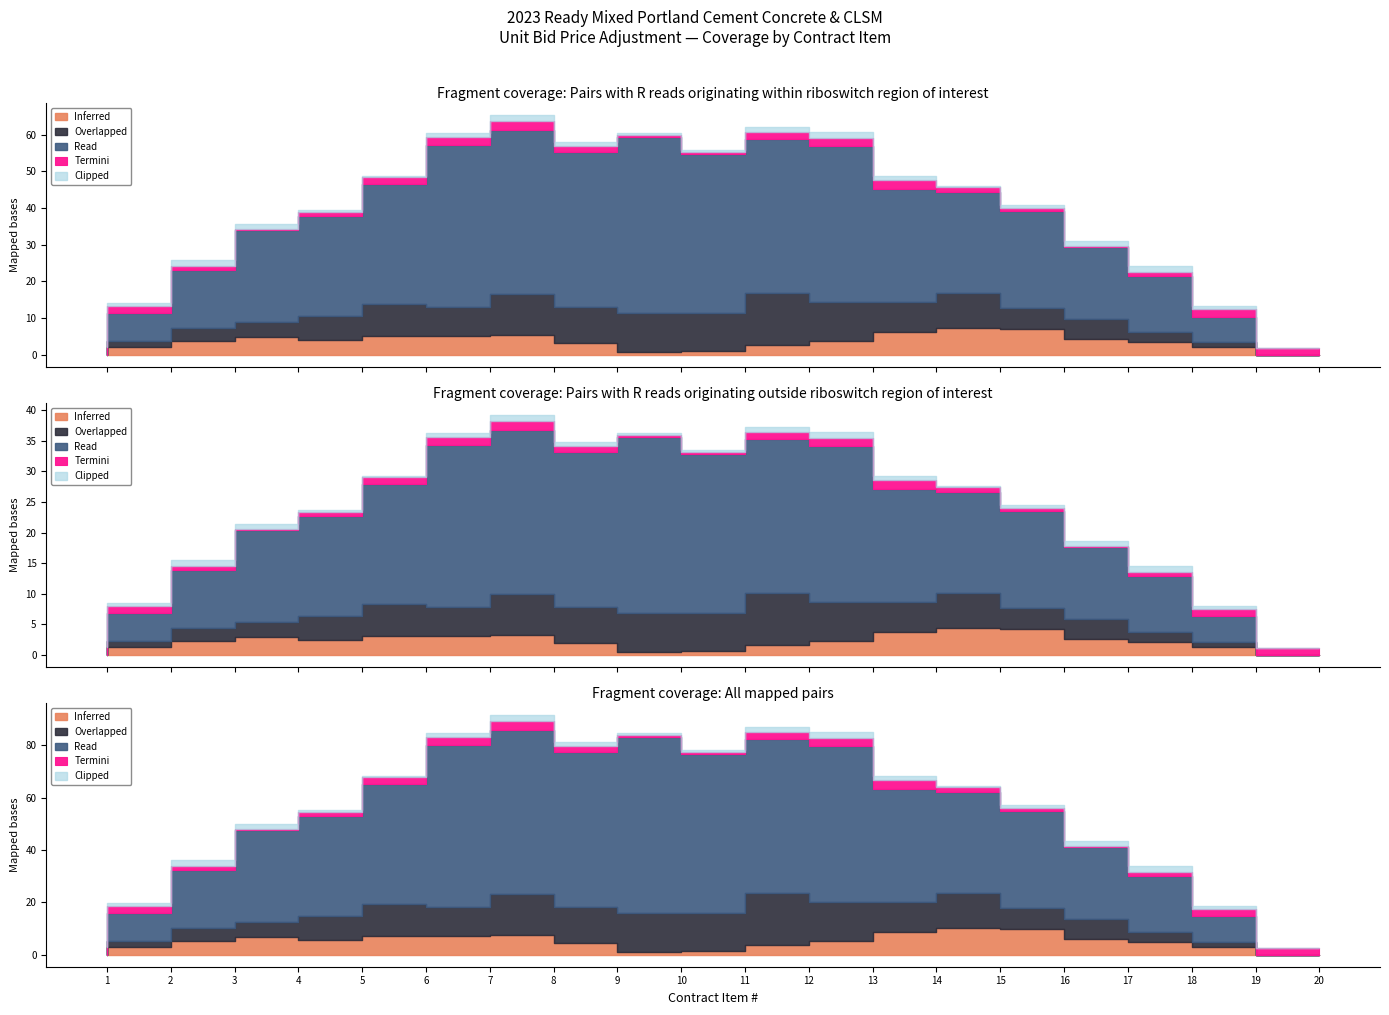

True or false: Read and Clipped cross at least once.

False